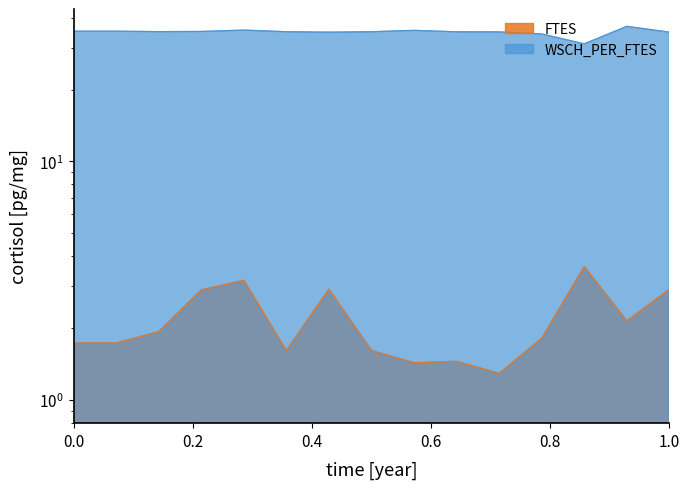

Which series has the largest total across all categories?

WSCH_PER_FTES